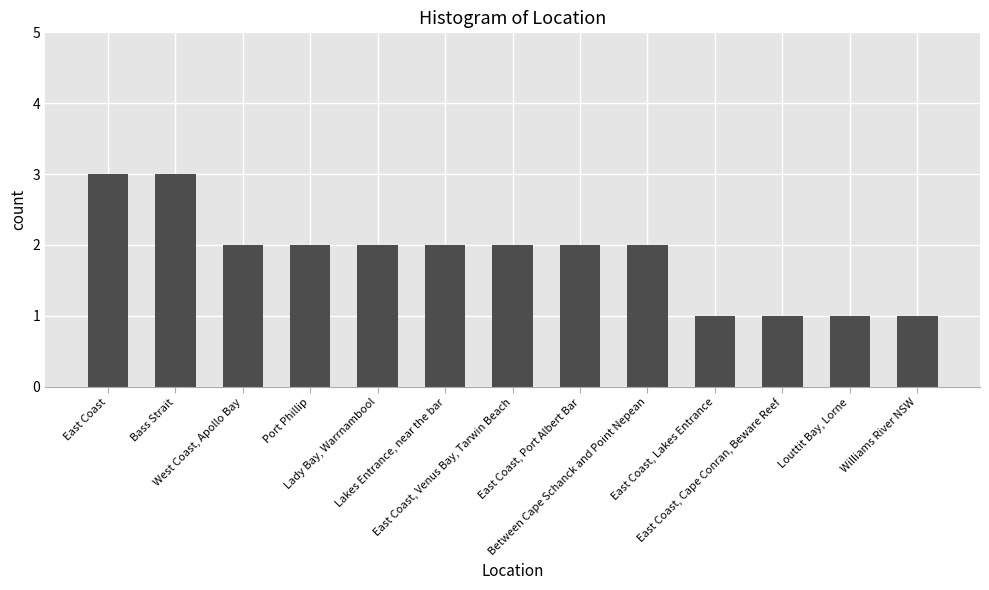

What is the sum of all values?

24